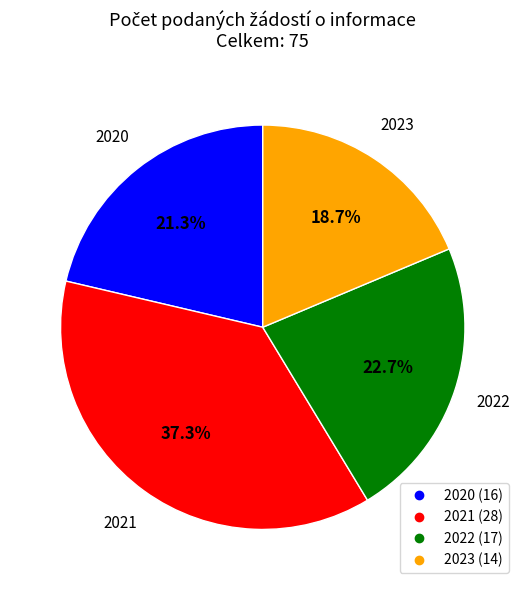

True or false: 2021 accounts for 37% of the total.

True